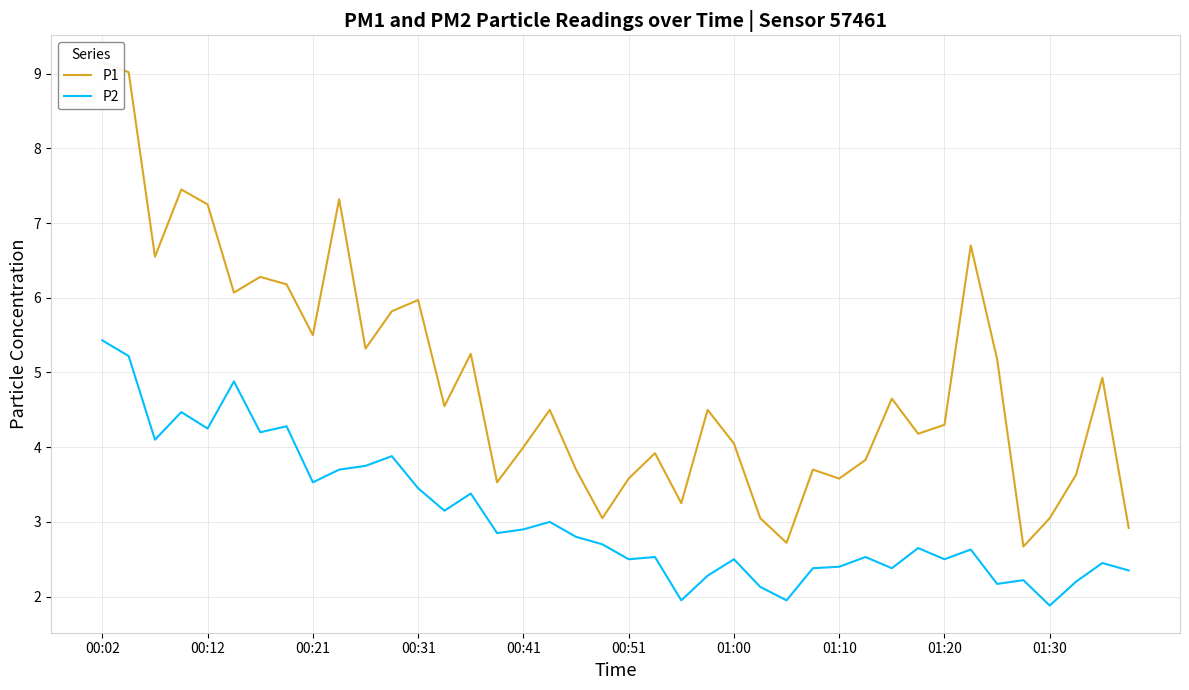

Count the number of data series in this chart.

2